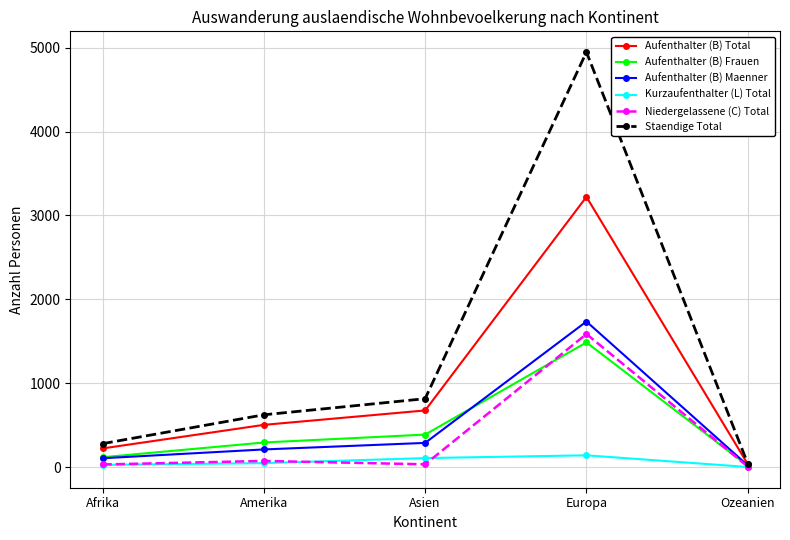

List the labels in order of Staendige Total value, smallest first.

Ozeanien, Afrika, Amerika, Asien, Europa